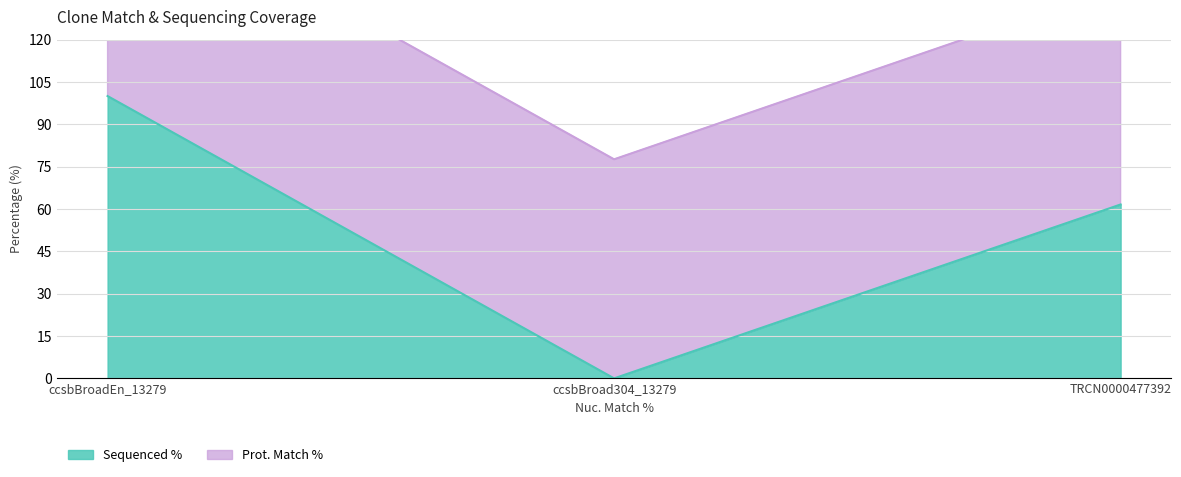

What is the difference between the maximum and minimum values?

100.0